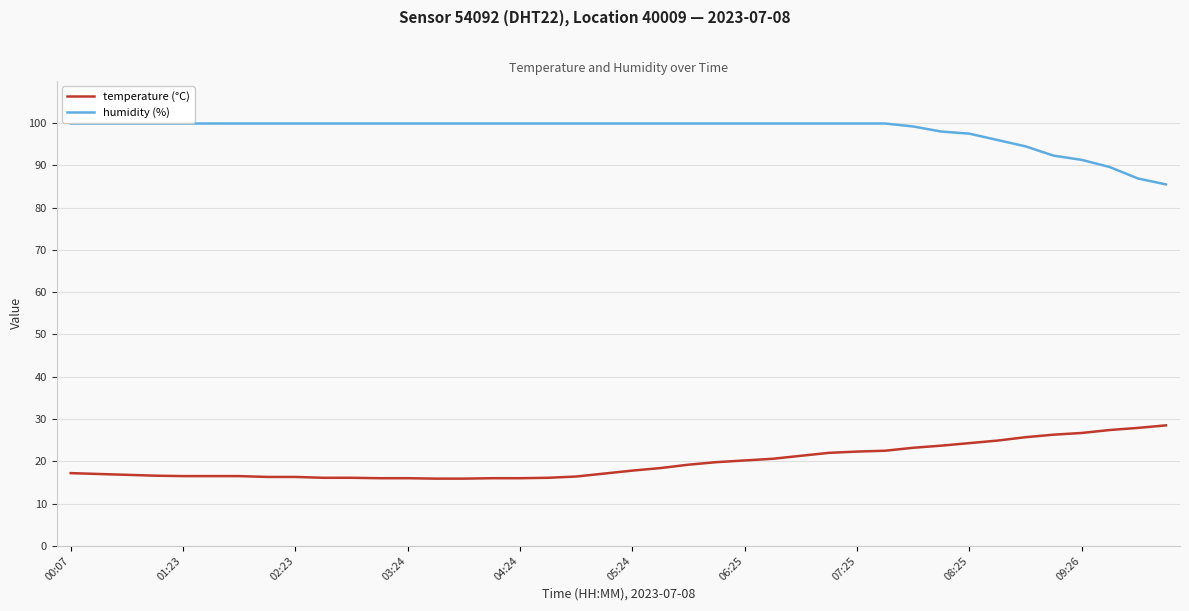

Which series has the largest total across all categories?

humidity (%)